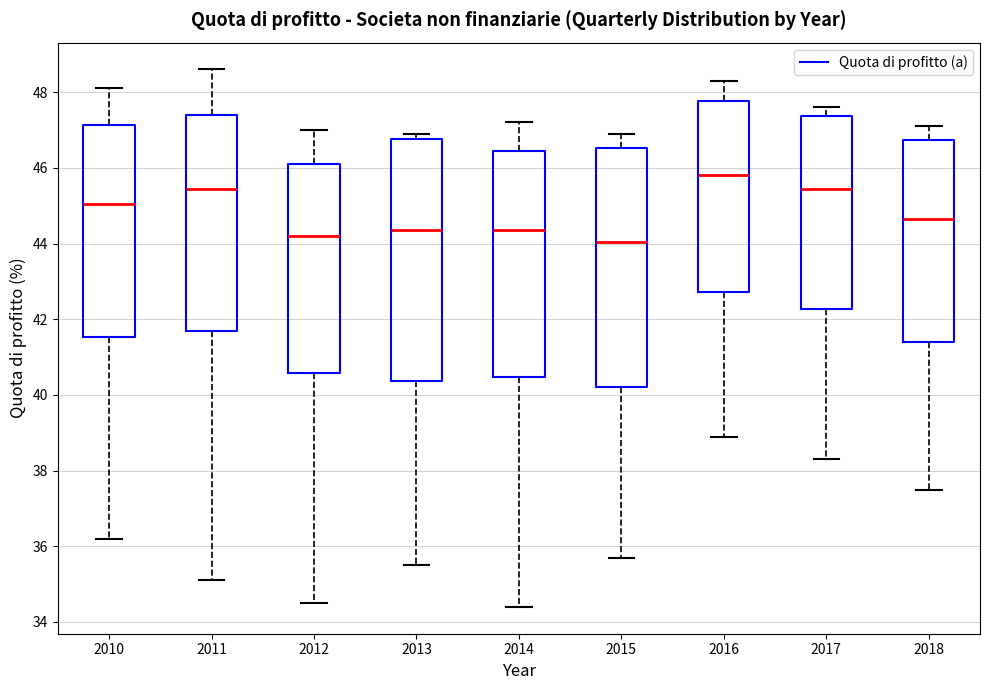

Reading left to right, read every box against the y-axis: the position of its median line, the range the box covers, and the ends of its whiskers. The values are not printed on the chart, so give them approximately, as read against the axis.

2010: median 45.0, box 41.6 to 47.2, whiskers 36.2 to 48.2
2011: median 45.4, box 41.8 to 47.4, whiskers 35.2 to 48.6
2012: median 44.2, box 40.6 to 46.2, whiskers 34.6 to 47.0
2013: median 44.4, box 40.4 to 46.8, whiskers 35.6 to 47.0
2014: median 44.4, box 40.4 to 46.4, whiskers 34.4 to 47.2
2015: median 44.0, box 40.2 to 46.6, whiskers 35.8 to 47.0
2016: median 45.8, box 42.8 to 47.8, whiskers 39.0 to 48.4
2017: median 45.4, box 42.2 to 47.4, whiskers 38.4 to 47.6
2018: median 44.6, box 41.4 to 46.8, whiskers 37.6 to 47.2